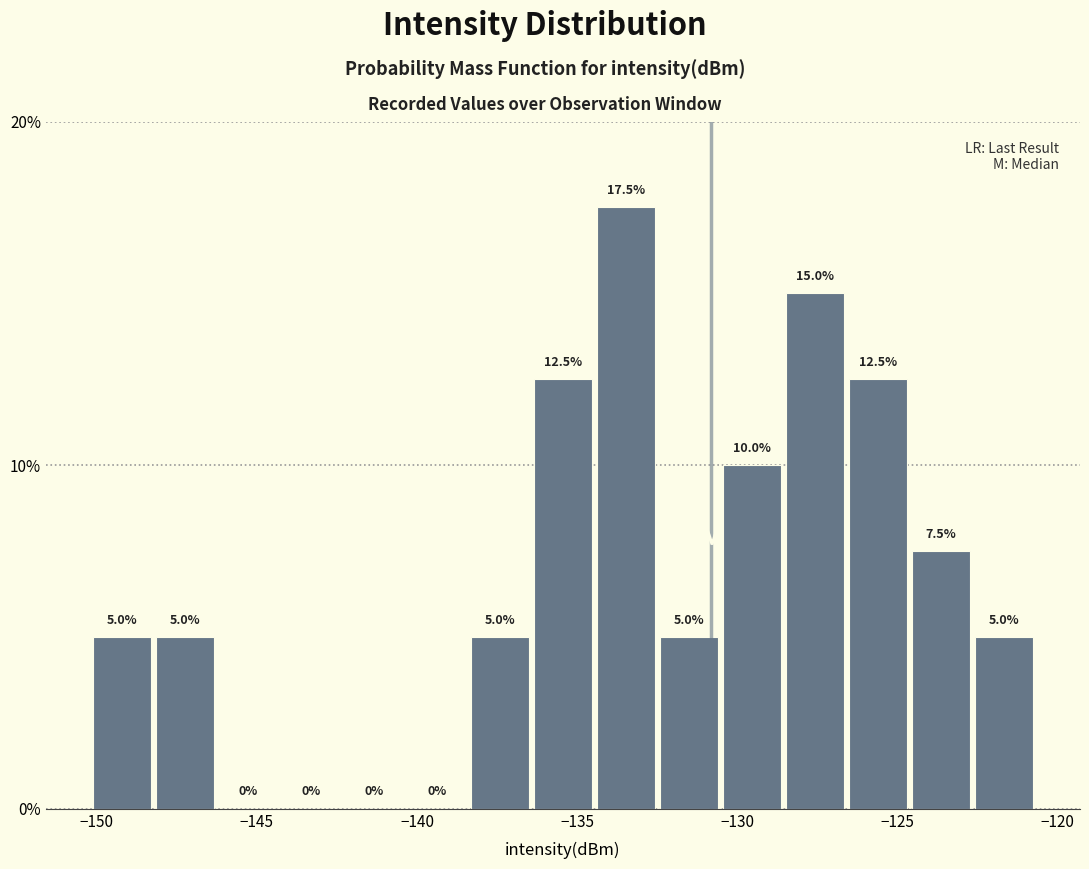

Around what value on the x-axis is the tallest bar? Give the approximate position of its centre, as read against the axis.

-133.5